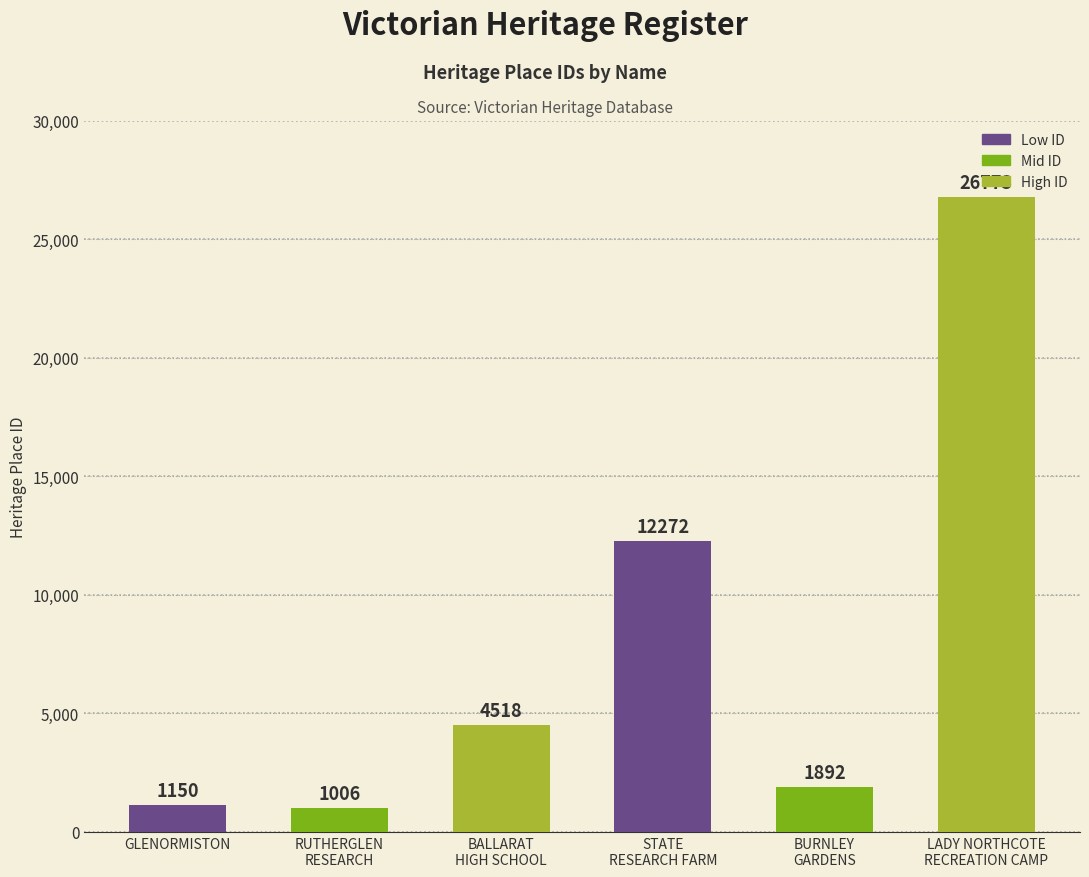

What is the approximate value at RUTHERGLEN
RESEARCH?

1006